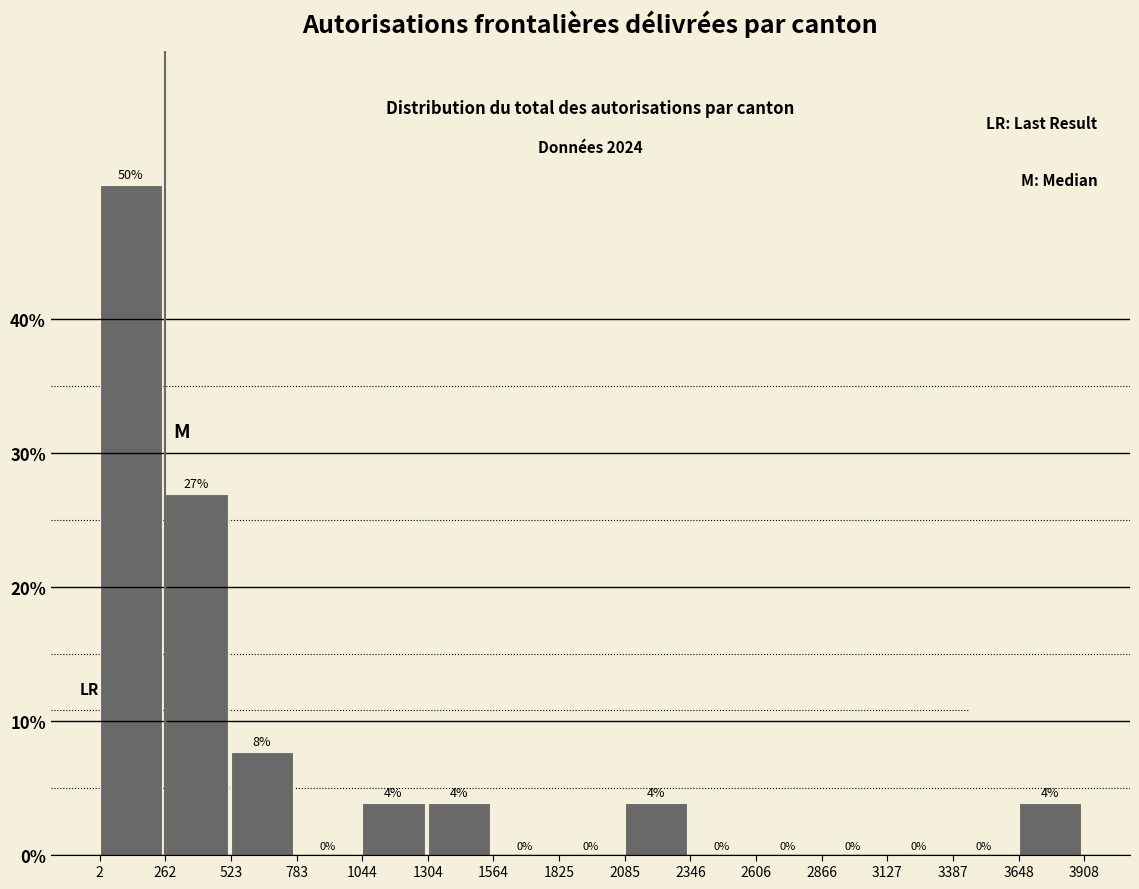

Over which range of the x-axis is the bar tallest?

2 to 262